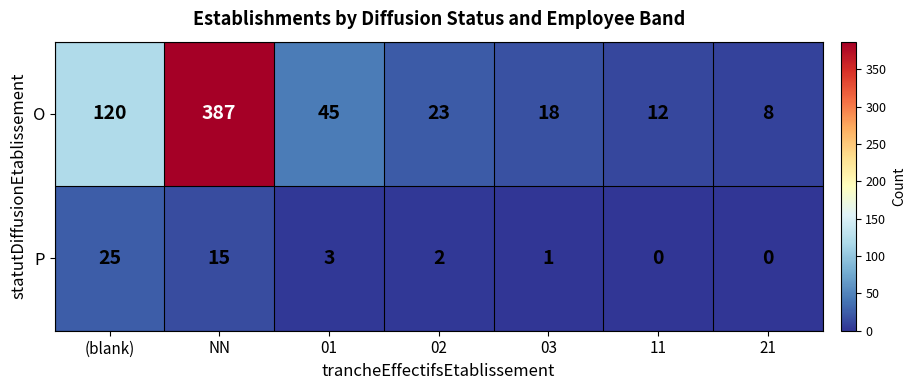

Rank the series by their average value, from lowest to highest.

P, O